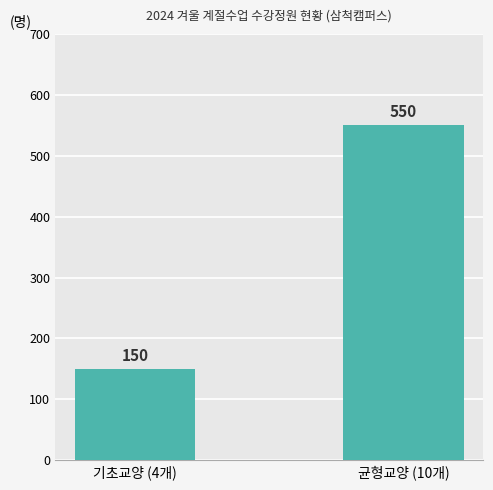

What is the greatest value displayed?

550